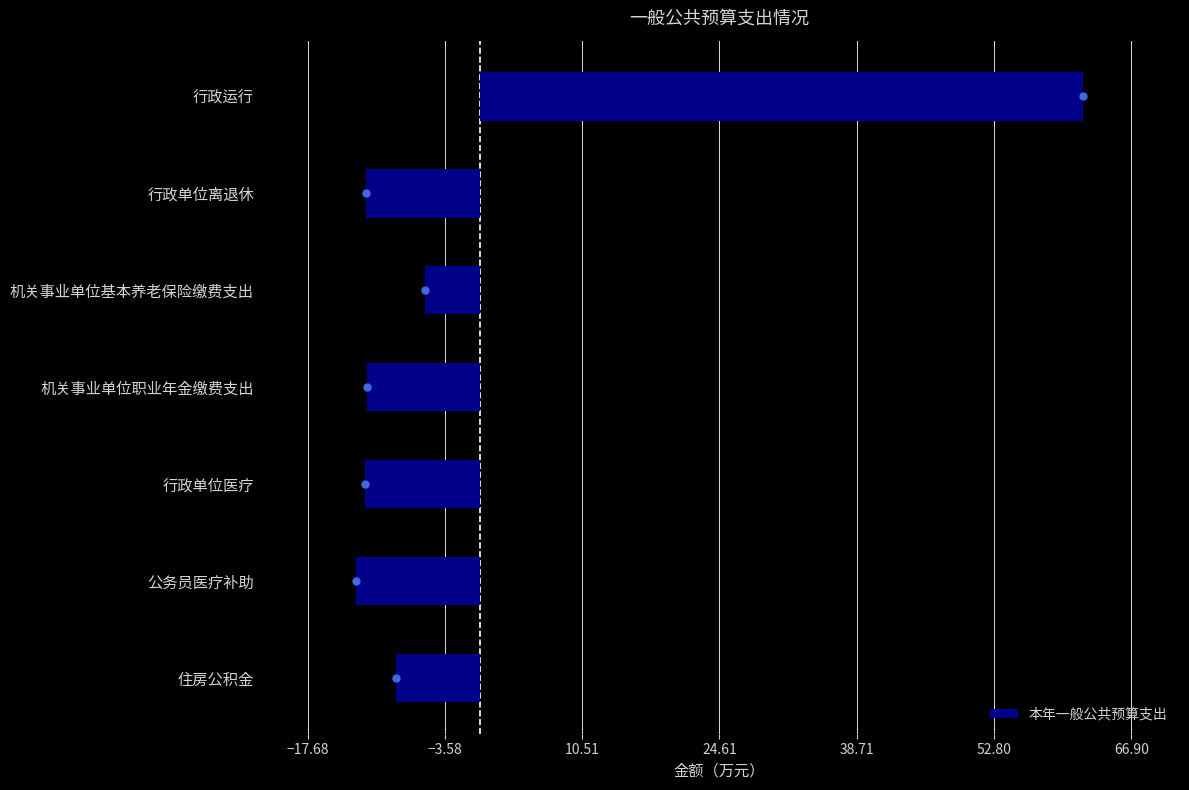

What is the difference between the values at 住房公积金 and 行政运行?

70.5